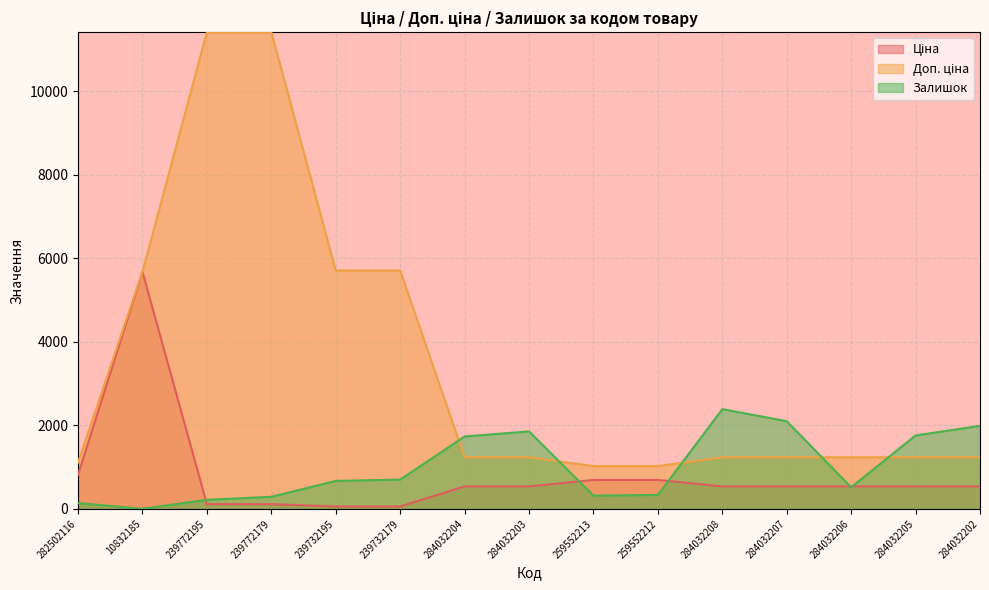

What is the approximate value of Доп. ціна at 239772179?

11410.0